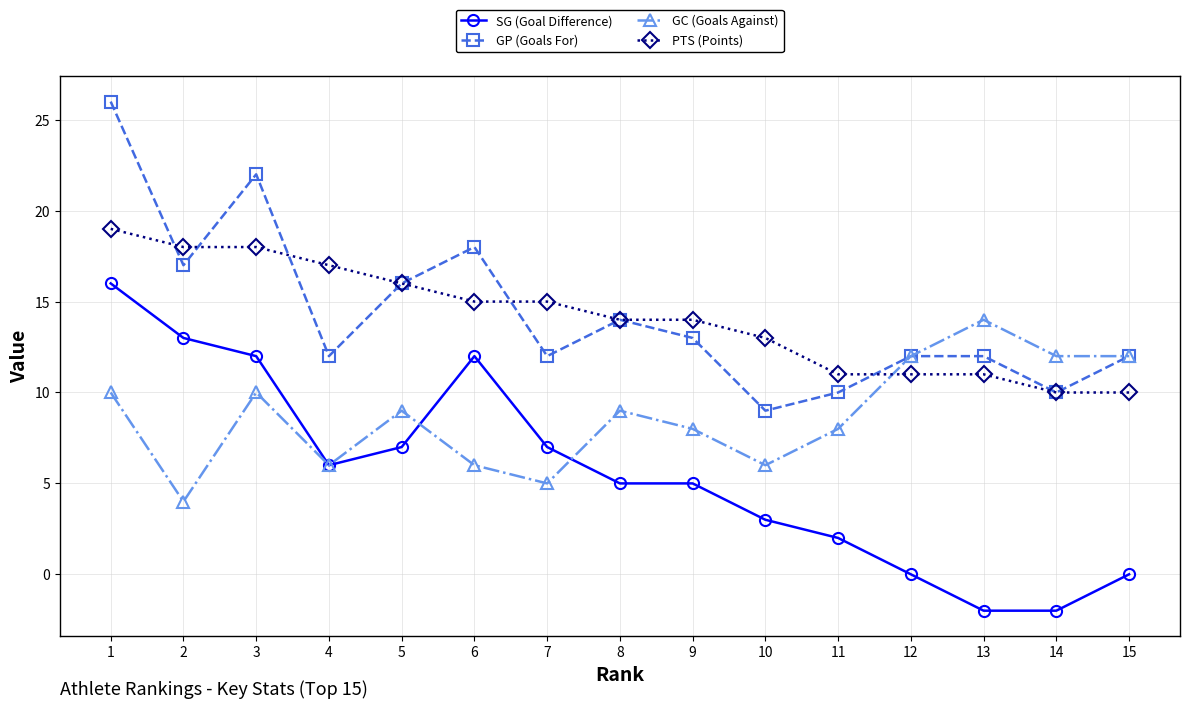

At which category does GC (Goals Against) reach its first local peak?

3